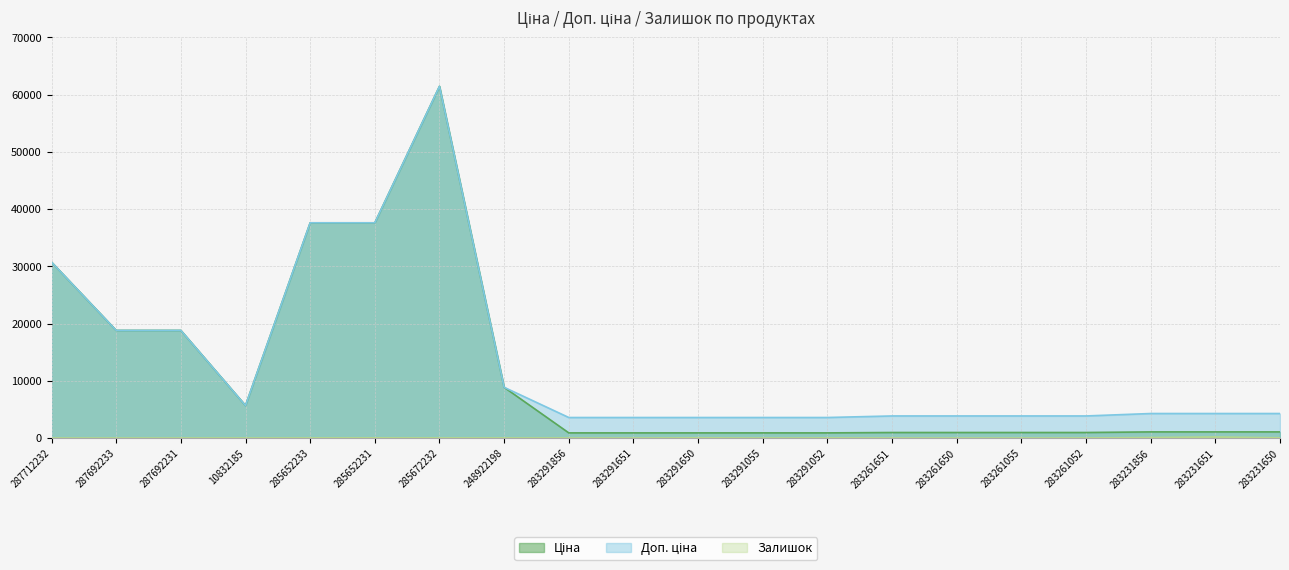

What is the sum of all Залишок values?

476.0